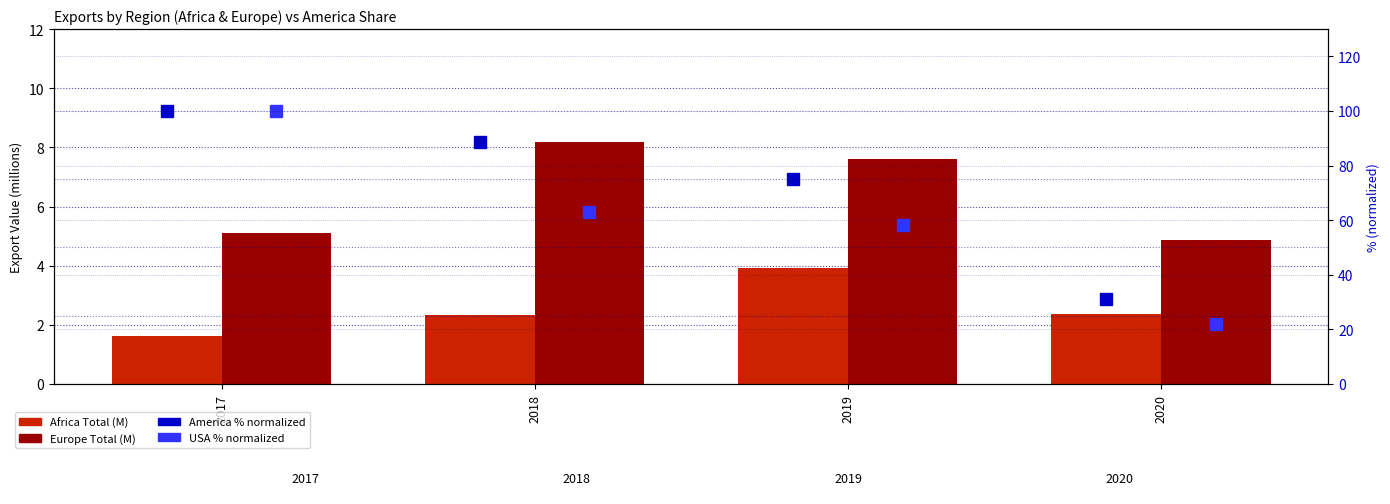

Which category has the highest value across all series?

2017